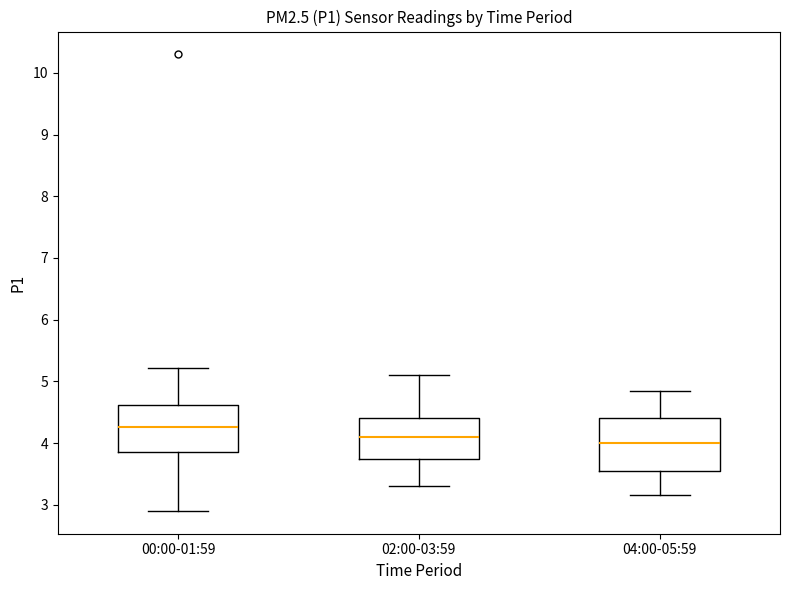

Comparing the boxes themselves (not the whiskers), which one is the tallest?

04:00-05:59